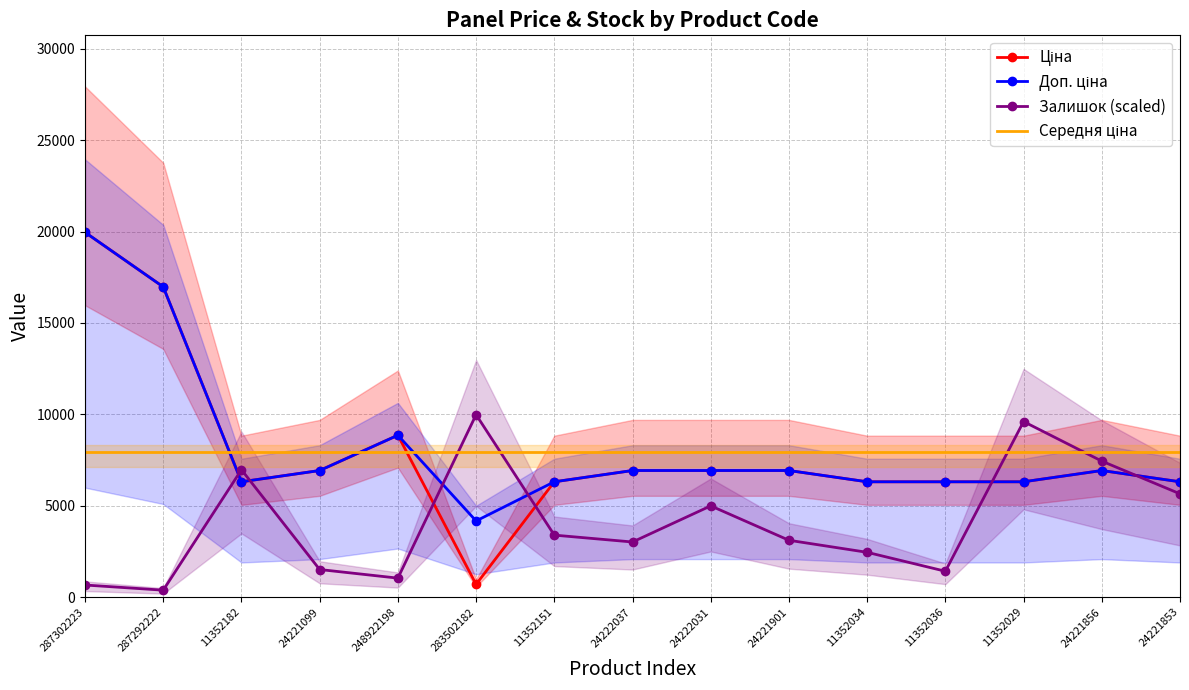

What is the difference between the maximum and minimum values in the Залишок (scaled) series?

9605.4